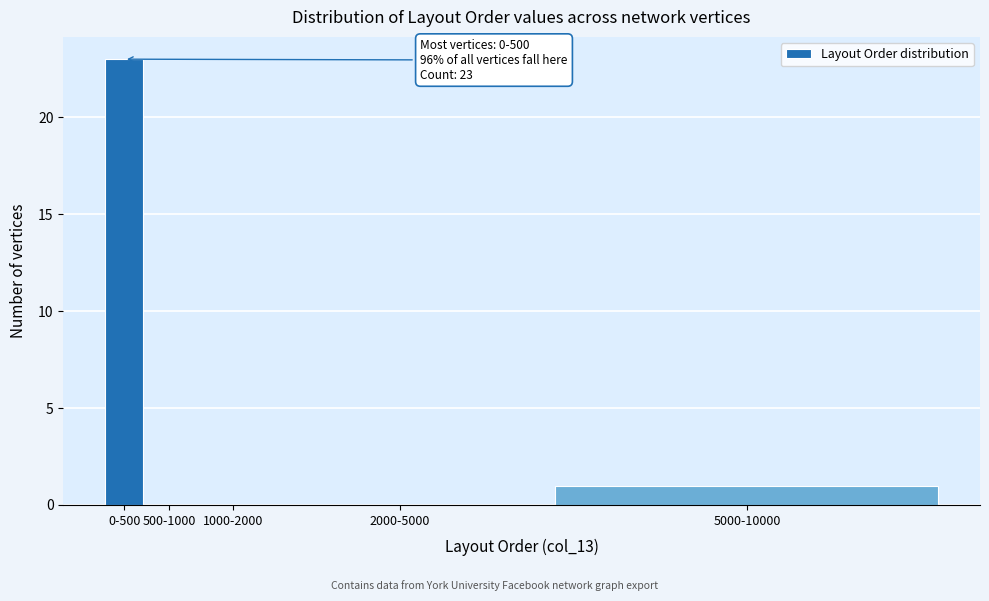

Reading left to right, extract all data points from this chart.

0-500=23	500-1000=0	1000-2000=0	2000-5000=0	5000-10000=1